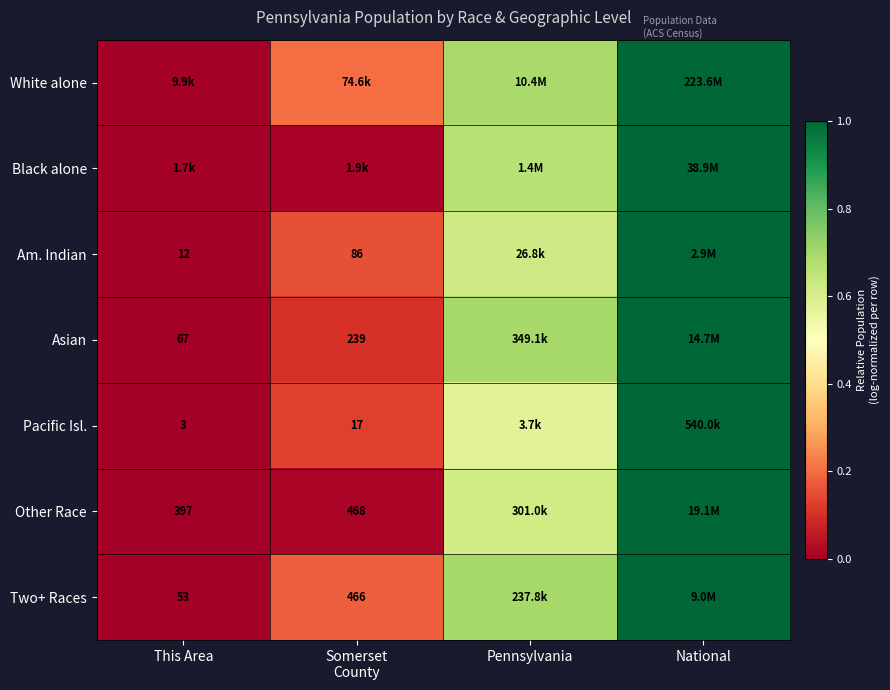

Is it true that Black alone equals 0.0 at Somerset County?

True